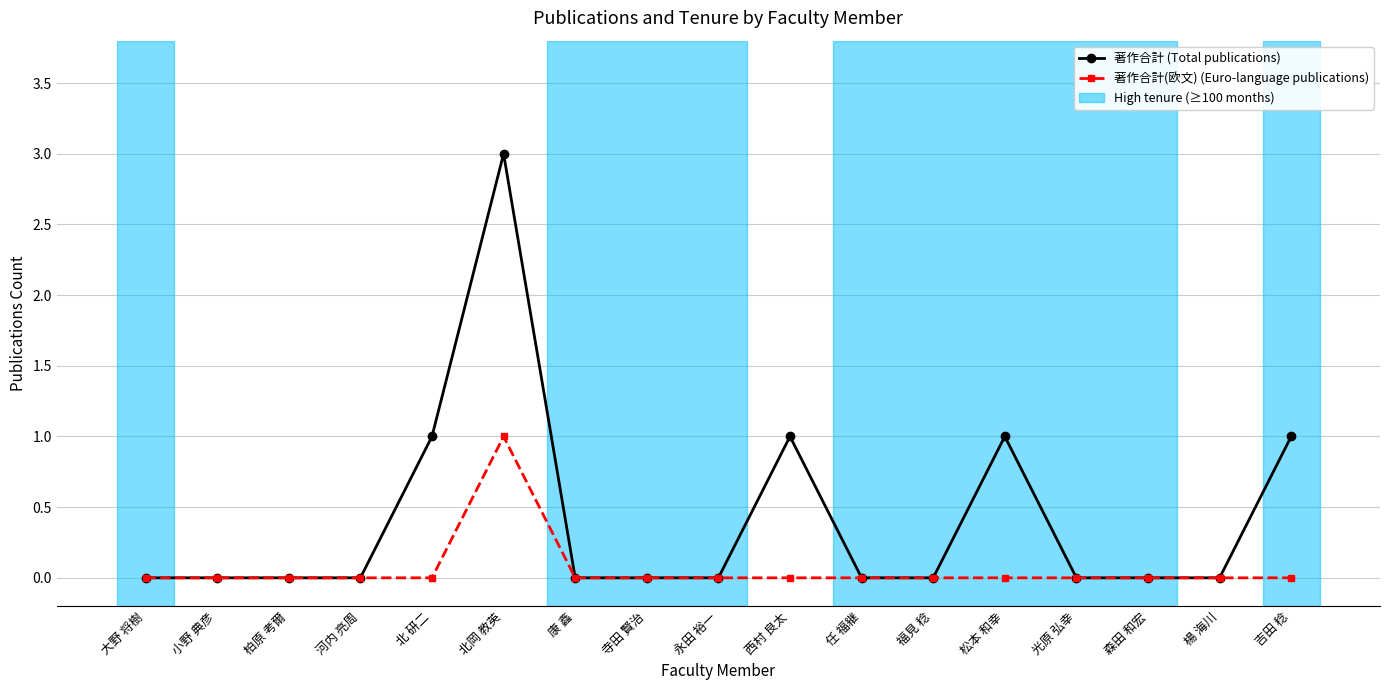

What is the difference between the maximum and minimum values in the 著作合計 (Total publications) series?

3